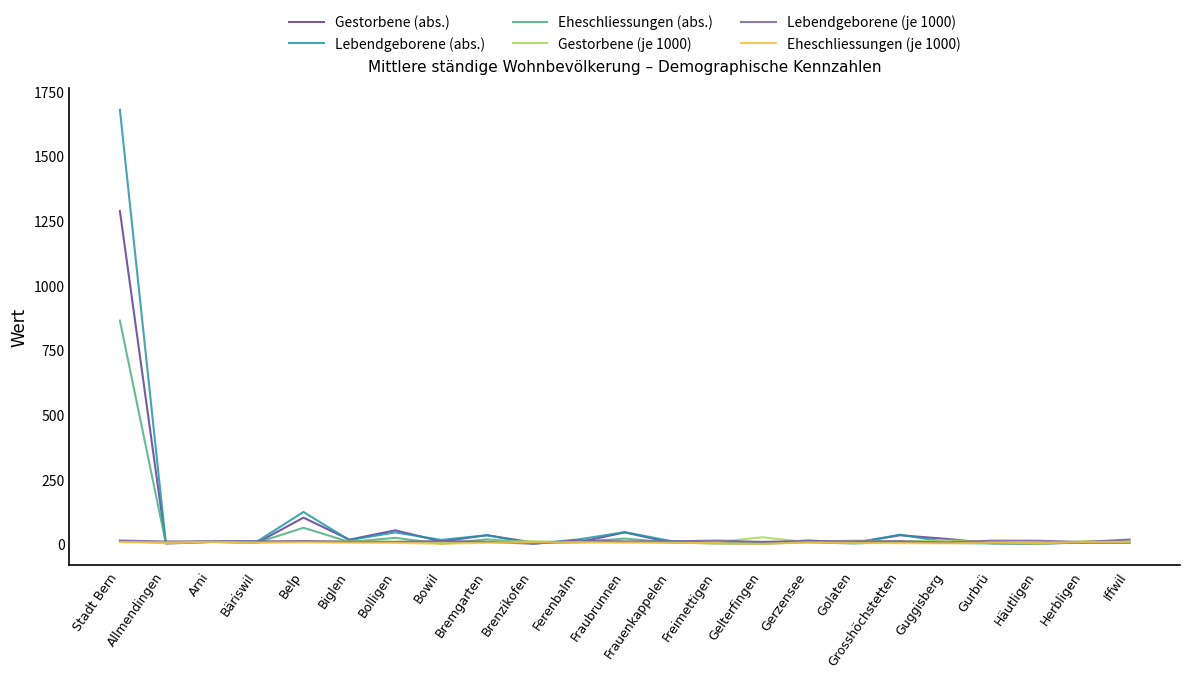

Is this an area chart (filled region under the line)?

No